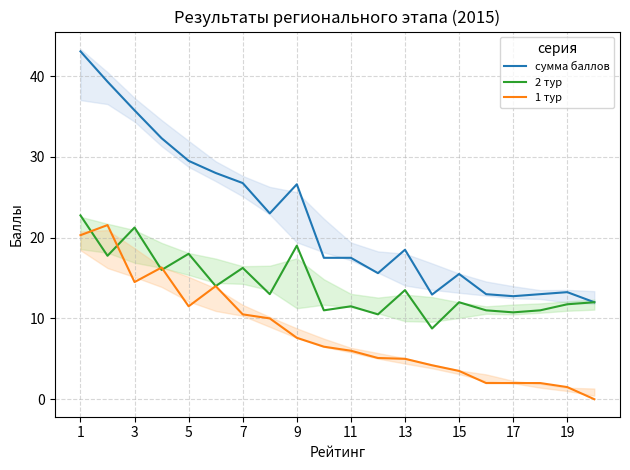

The value of 2 тур at 19 is 11.8. True or false?

True